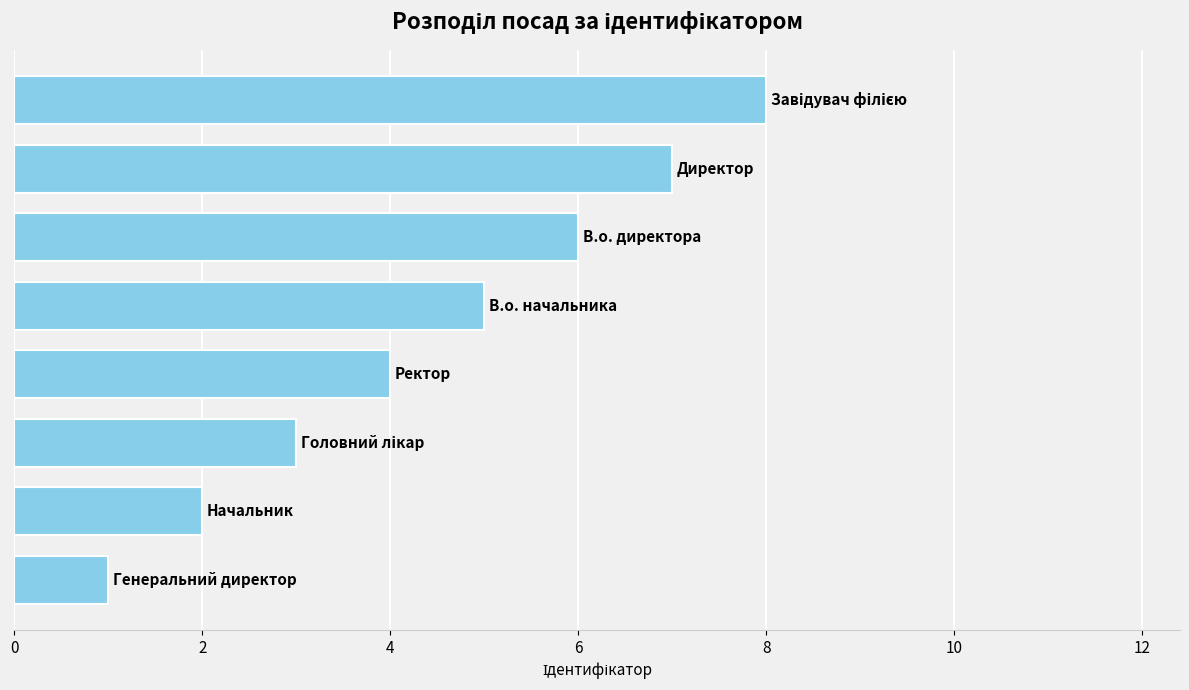

What is the maximum value shown in the chart?

8